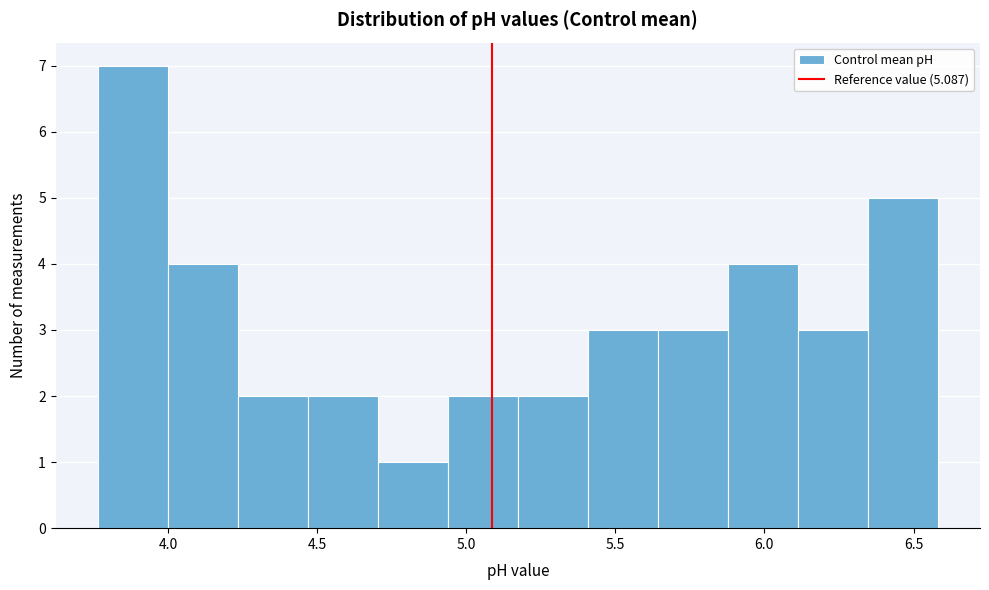

Reading left to right, list every bar in this chart as the range it spans on the x-axis followed by its height. Neither the bar edges nor the heights are printed on the chart, so give them approximately, as read against the axes.

3.75 to 4.00: 7
4.00 to 4.25: 4
4.25 to 4.45: 2
4.45 to 4.70: 2
4.70 to 4.95: 1
4.95 to 5.15: 2
5.15 to 5.40: 2
5.40 to 5.65: 3
5.65 to 5.90: 3
5.90 to 6.10: 4
6.10 to 6.35: 3
6.35 to 6.60: 5